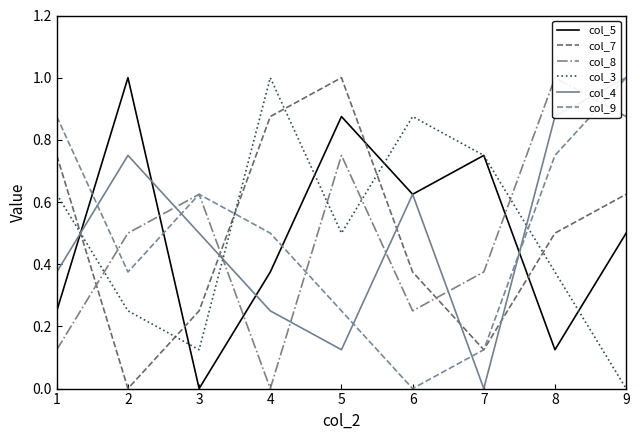

Reading left to right, transcribe all the data shown in this chart.

col_5: 0.2	1.0	0.0	0.4	0.9	0.6	0.8	0.1	0.5
col_7: 0.8	0.0	0.2	0.9	1.0	0.4	0.1	0.5	0.6
col_8: 0.1	0.5	0.6	0.0	0.8	0.2	0.4	1.0	0.9
col_3: 0.6	0.2	0.1	1.0	0.5	0.9	0.8	0.4	0.0
col_4: 0.4	0.8	0.5	0.2	0.1	0.6	0.0	0.9	1.0
col_9: 0.9	0.4	0.6	0.5	0.2	0.0	0.1	0.8	1.0